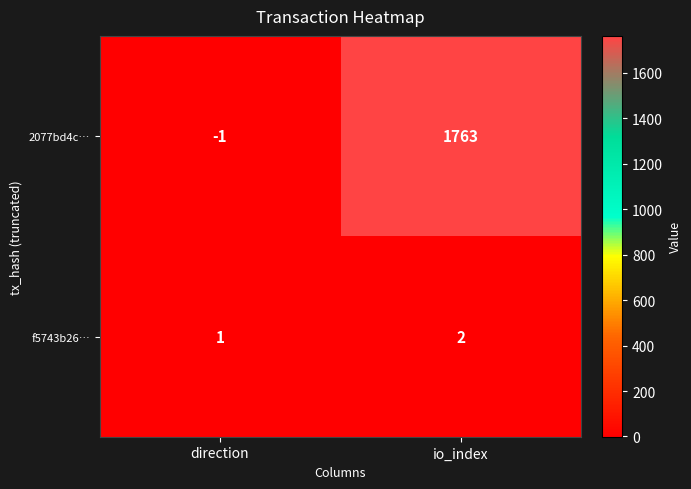

True or false: 2077bd4c… has a value of 2770 at io_index.

False